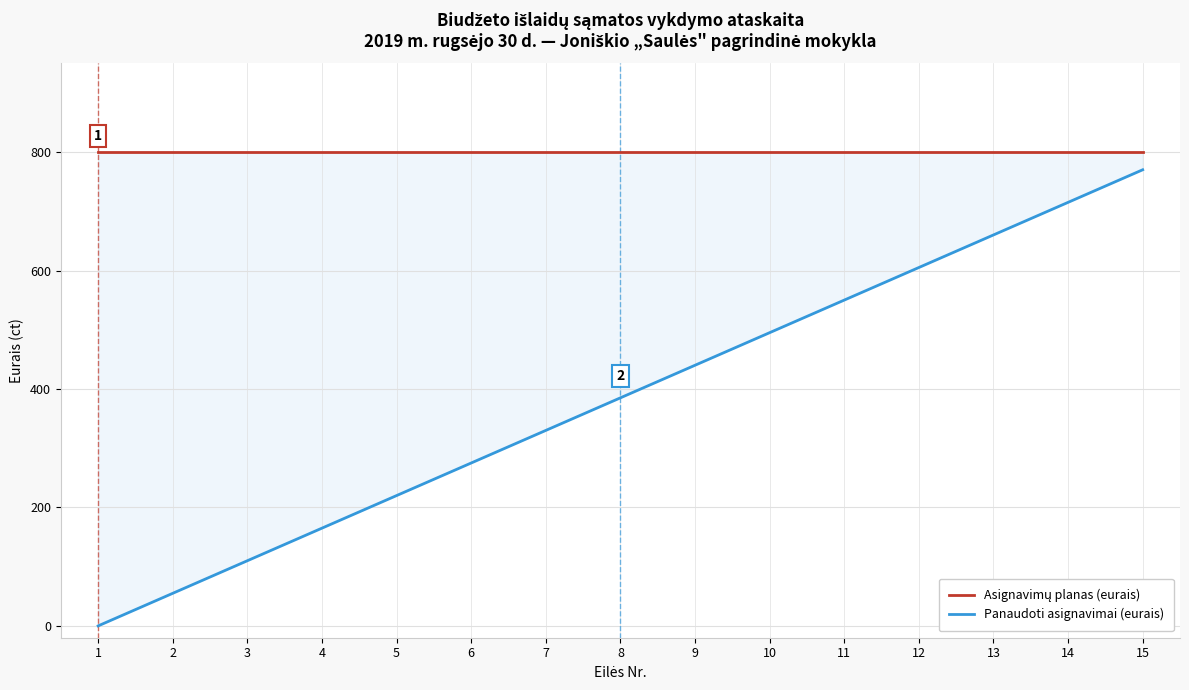

Reading left to right, transcribe all the data shown in this chart.

Asignavimų planas (eurais): 800.0	800.0	800.0	800.0	800.0	800.0	800.0	800.0	800.0	800.0	800.0	800.0	800.0	800.0	800.0
Panaudoti asignavimai (eurais): 0.0	55.0	110.0	165.0	220.1	275.1	330.1	385.1	440.1	495.1	550.1	605.1	660.2	715.2	770.2